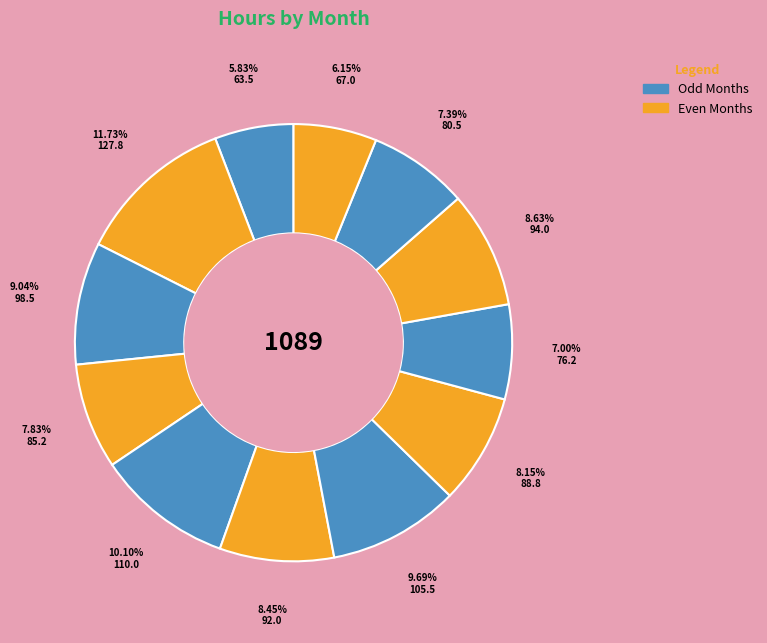

Count the number of slices in the pie.

12